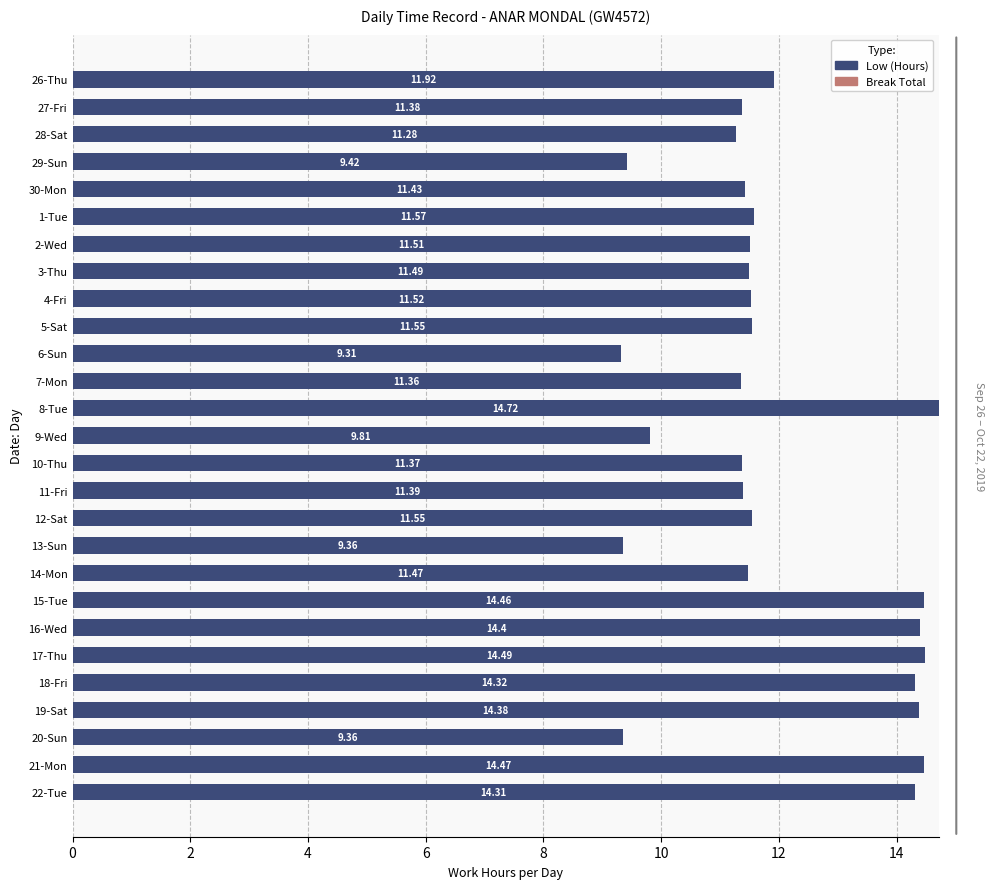

What is the change in value from 27-Fri to 29-Sun?

-2.0